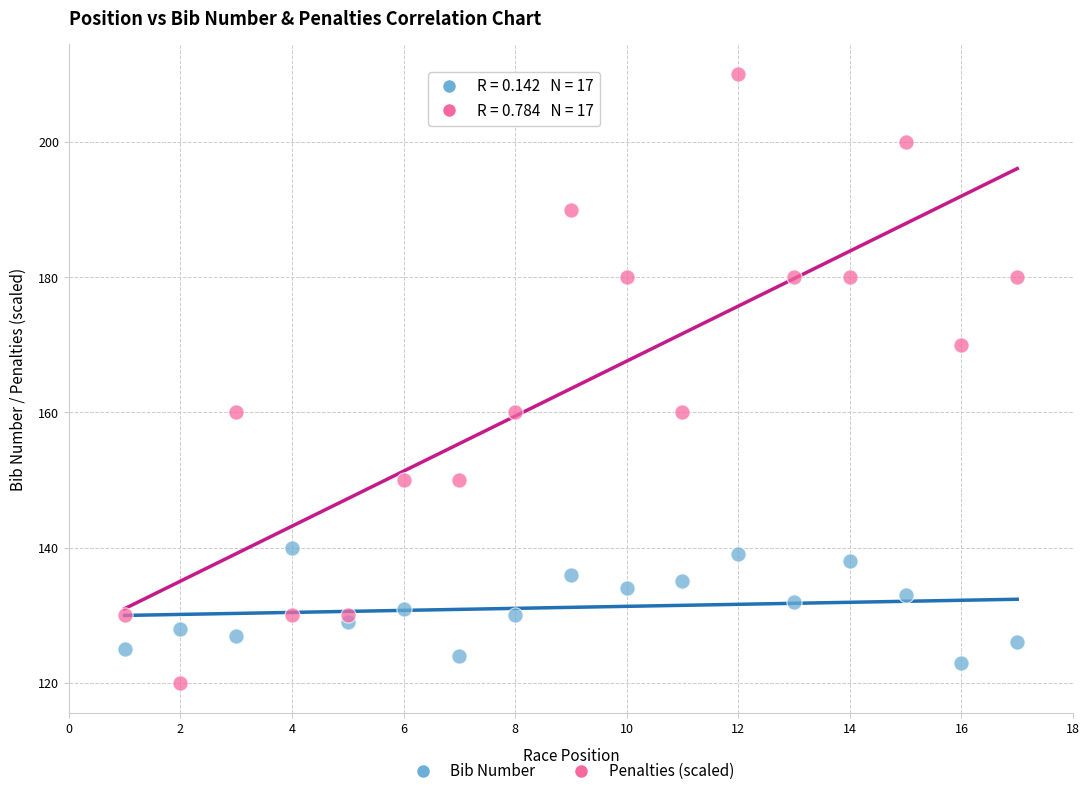

Across all data points, what is the range of X values (max minus min)?

16